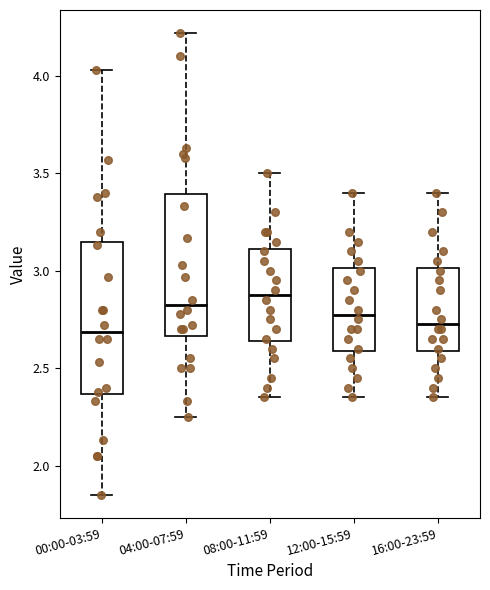

Where is the upper edge of the box for 08:00-11:59 on the y-axis? The values are not printed on the chart, so give them approximately, as read against the axis.

3.10